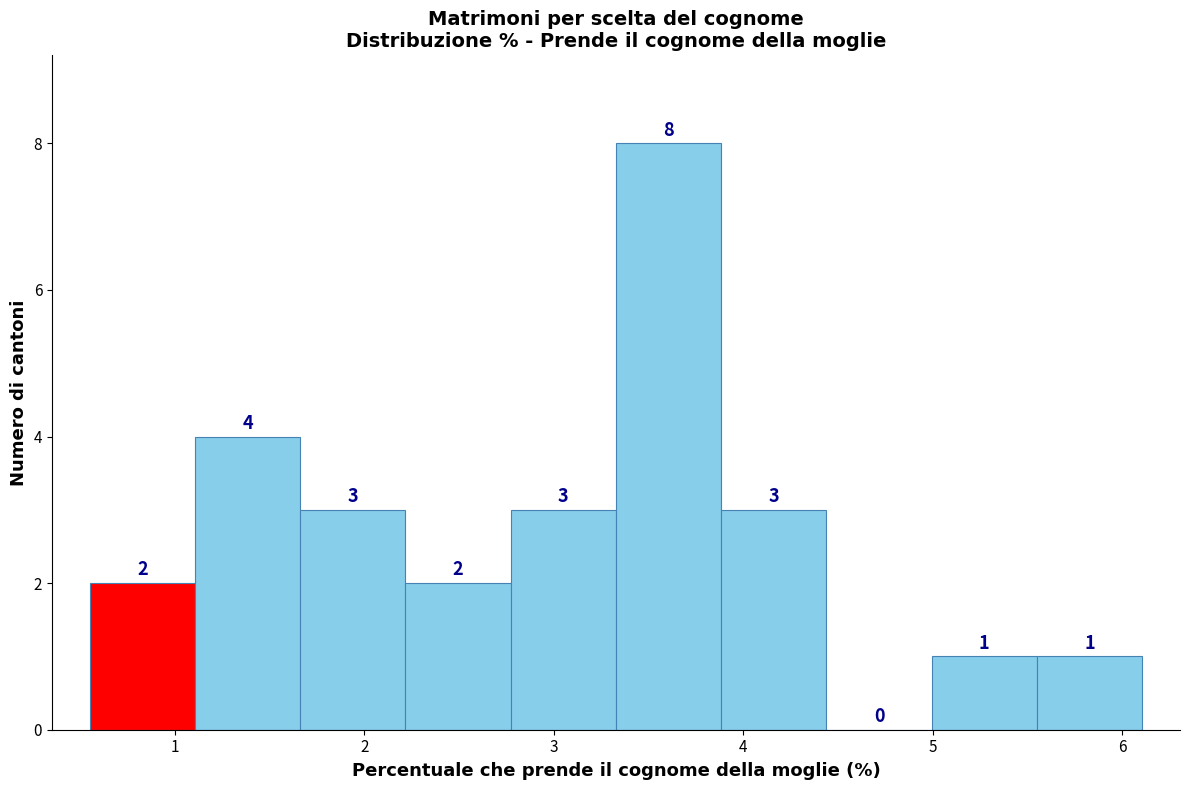

What is the height of the bar covering 2.8 to 3.3 on the x-axis? The bar edges are not printed on the chart, so give them approximately, as read against the axis.

3